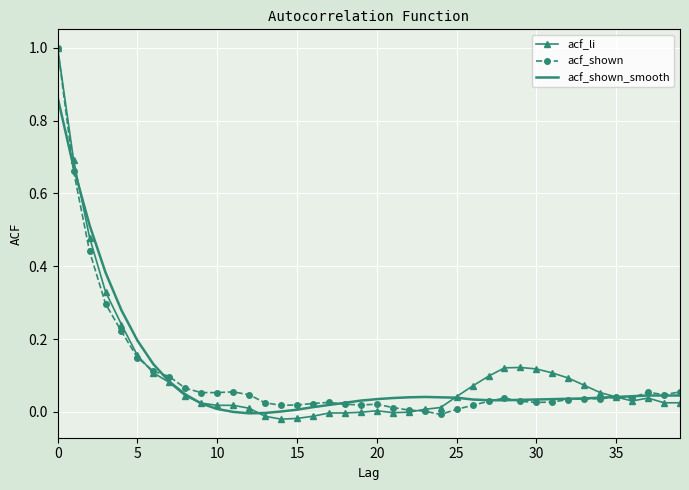

What is the maximum value shown in the chart?

1.0